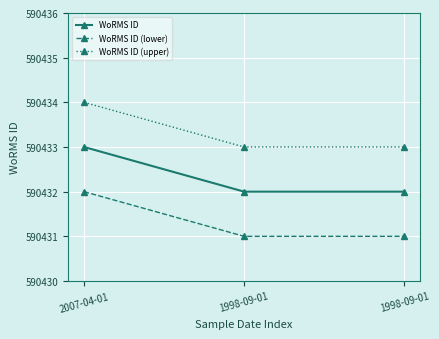

What is the label of the 1st point from the left?

2007-04-01